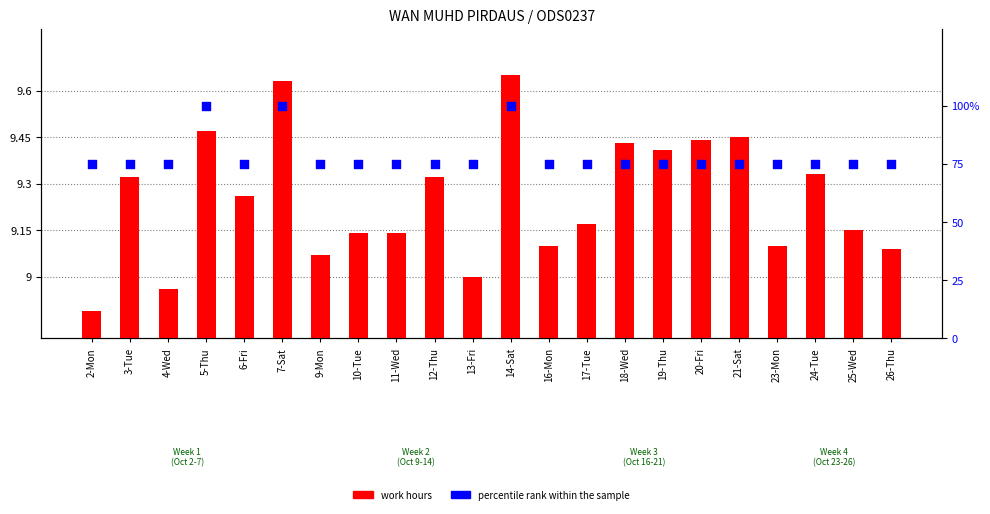

Which series has the largest total across all categories?

percentile rank within the sample